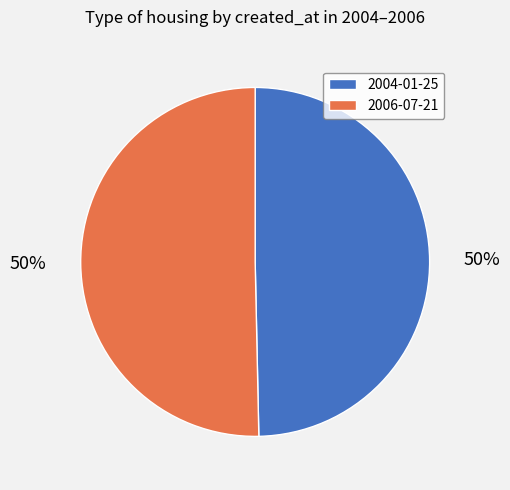

True or false: 2004-01-25 accounts for 41% of the total.

False